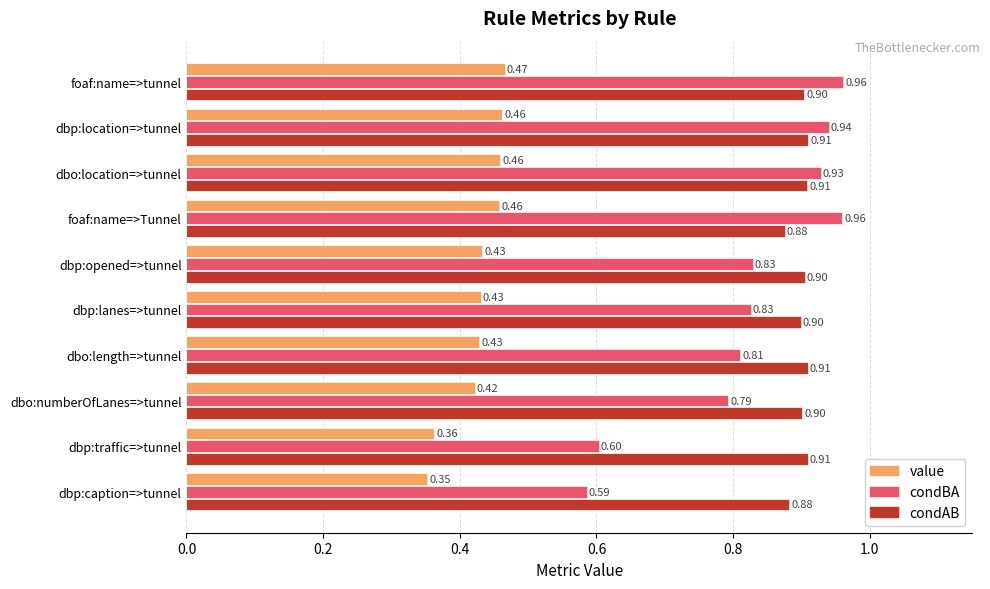

Where is value nearest to the value 0?

dbp:caption=>tunnel